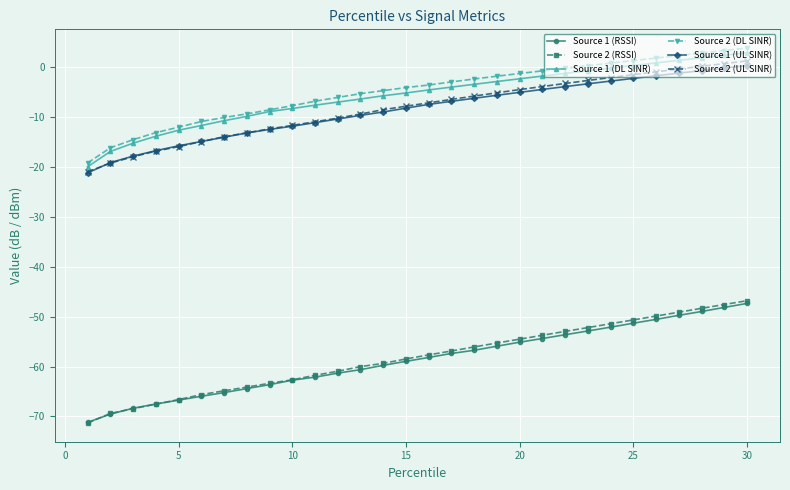

What is the smallest value displayed?

-71.3